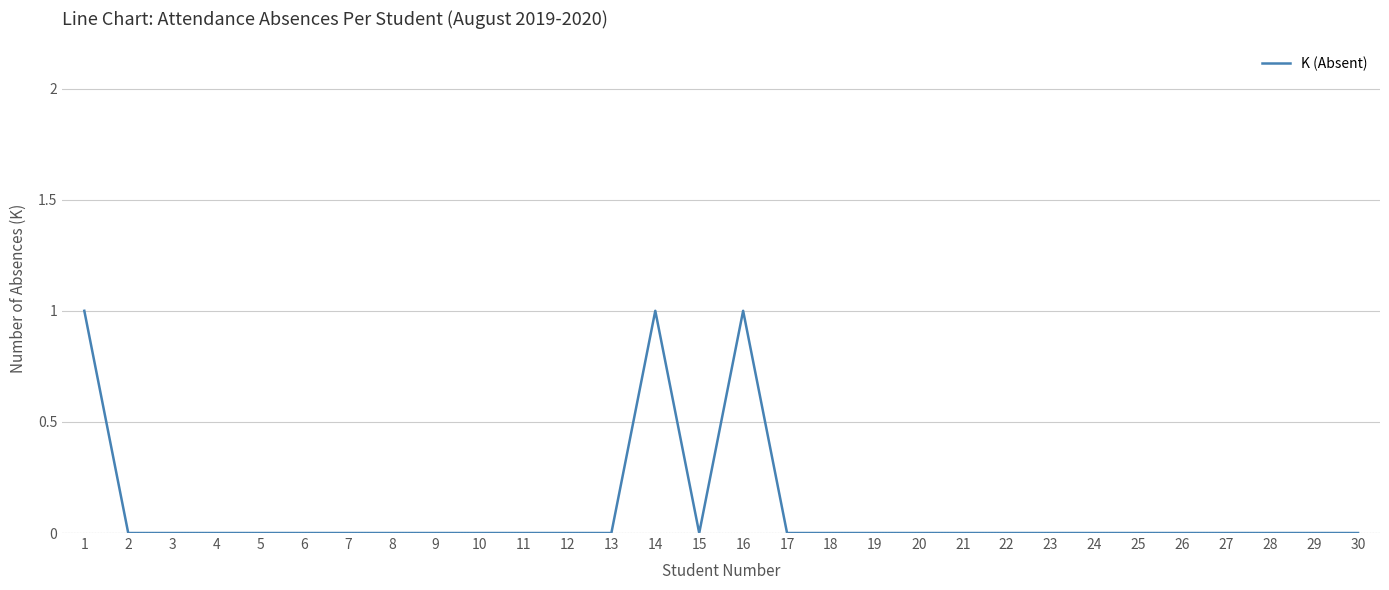

The value at 13 is -1. True or false?

False